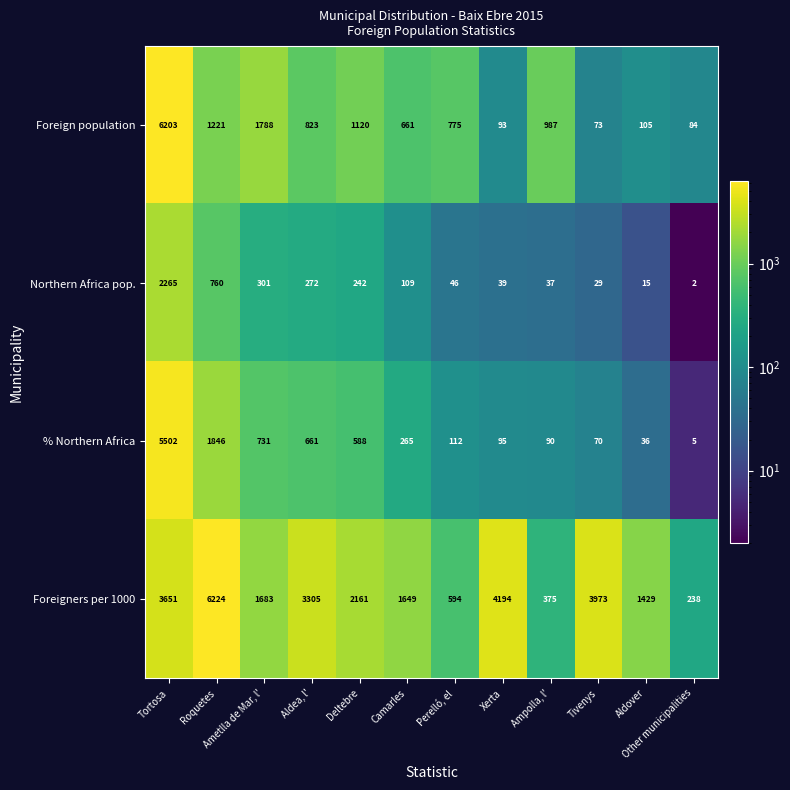

Where is % Northern Africa nearest to the value 2753?

Roquetes